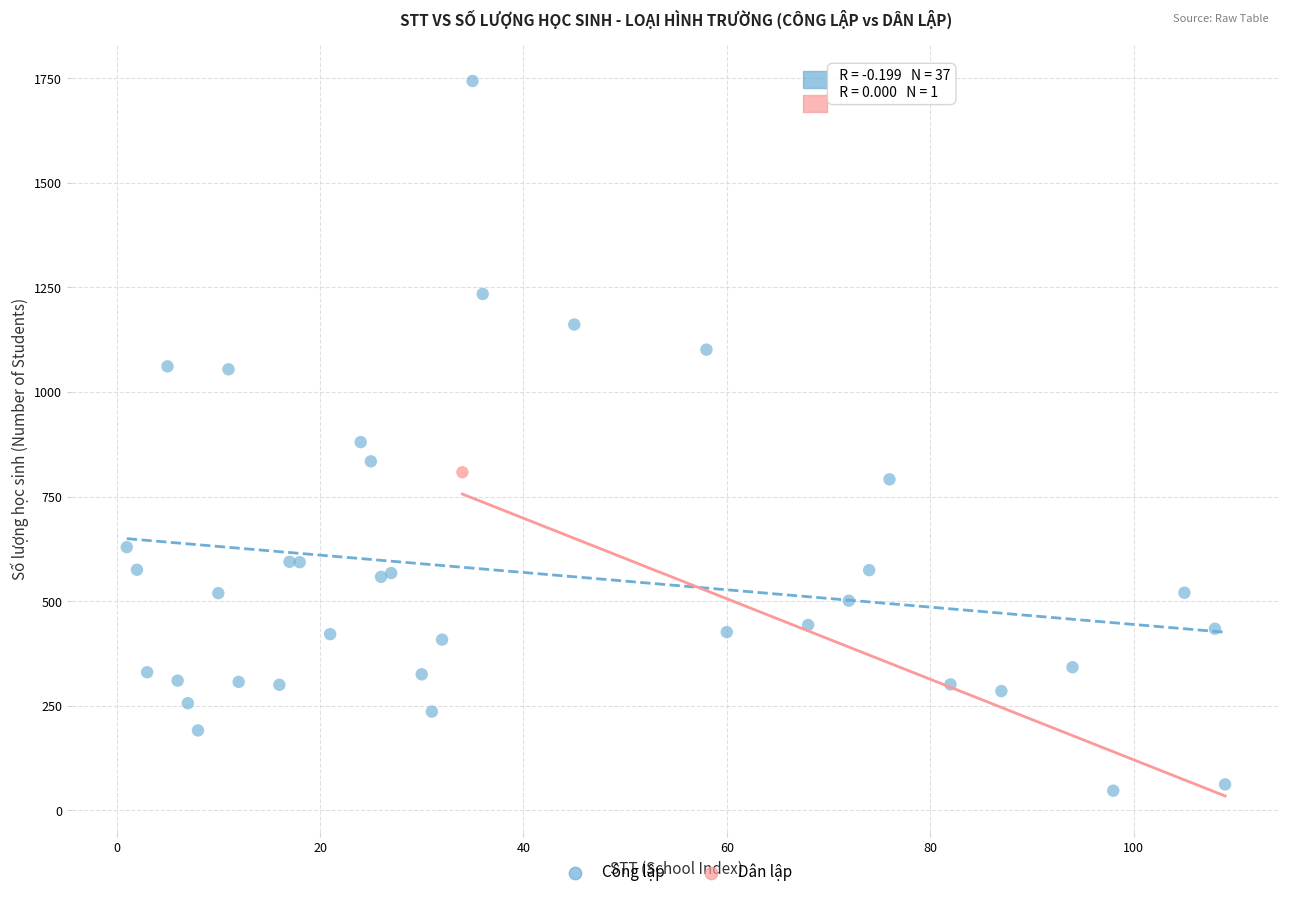

What are all the series names shown in the legend?

Công lập, Dân lập